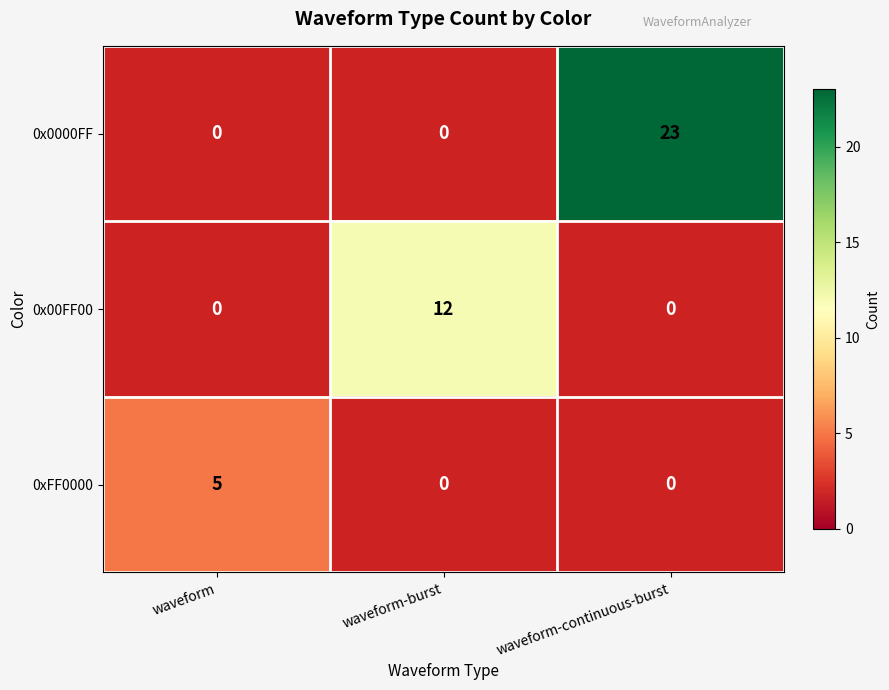

The 0x00FF00 series shows 12 at waveform-burst. True or false?

True